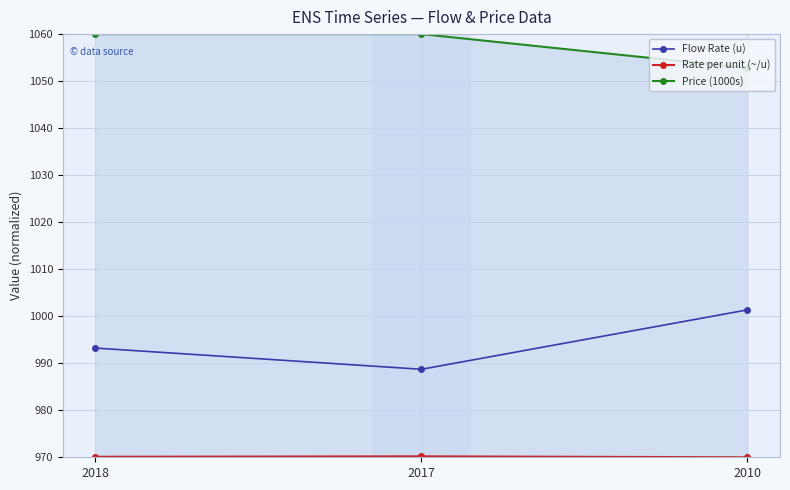

What is the value of the Flow Rate (u) point at the 3rd from the left?

1001.3